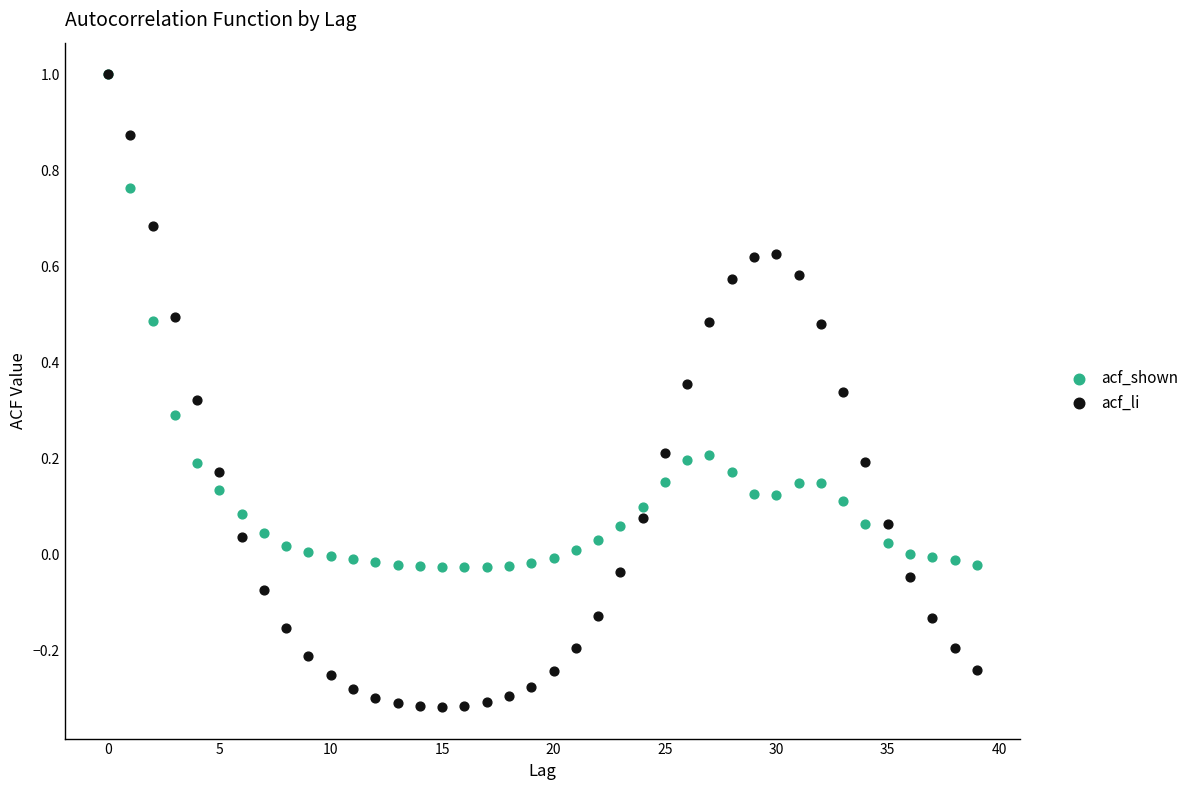

What are all the series names shown in the legend?

acf_shown, acf_li